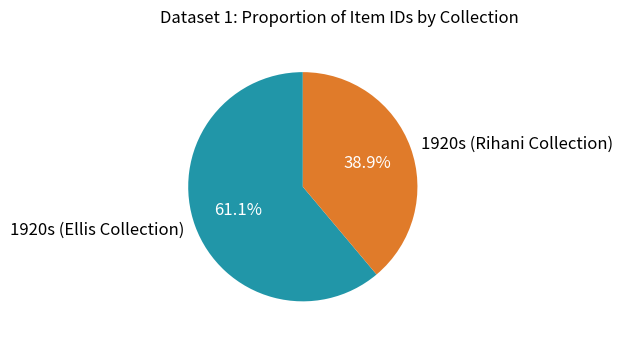

To the nearest percent, what portion does 1920s (Rihani Collection) represent?

39%